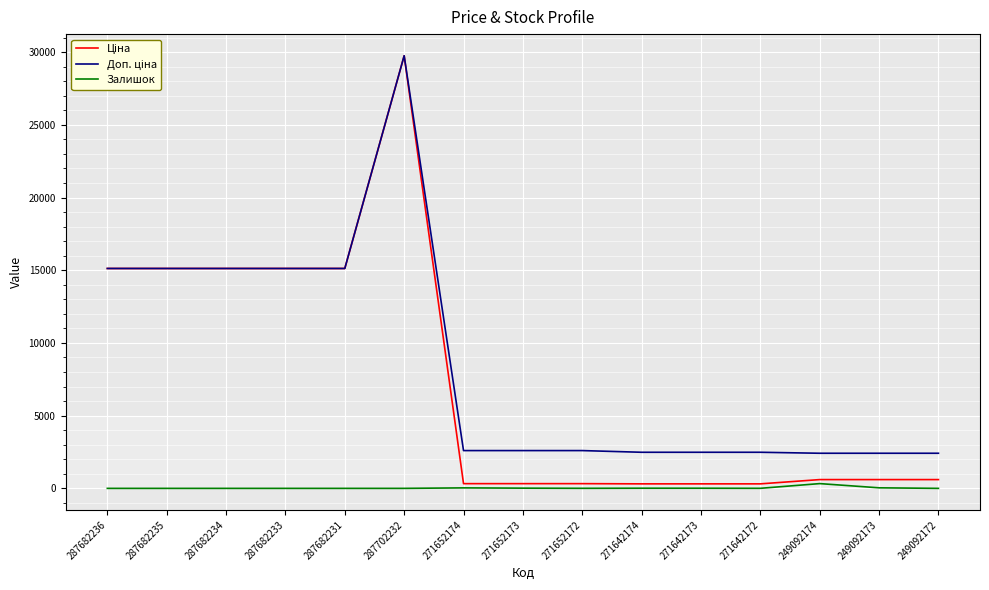

At which category does the chart reach its peak across all series?

287702232